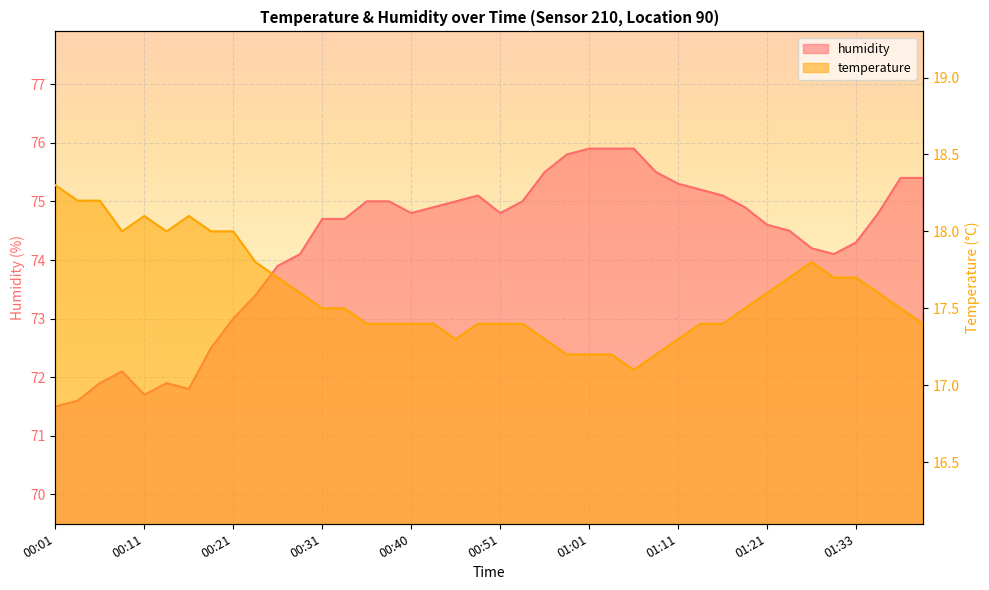

How many data points in humidity are above 74?

29